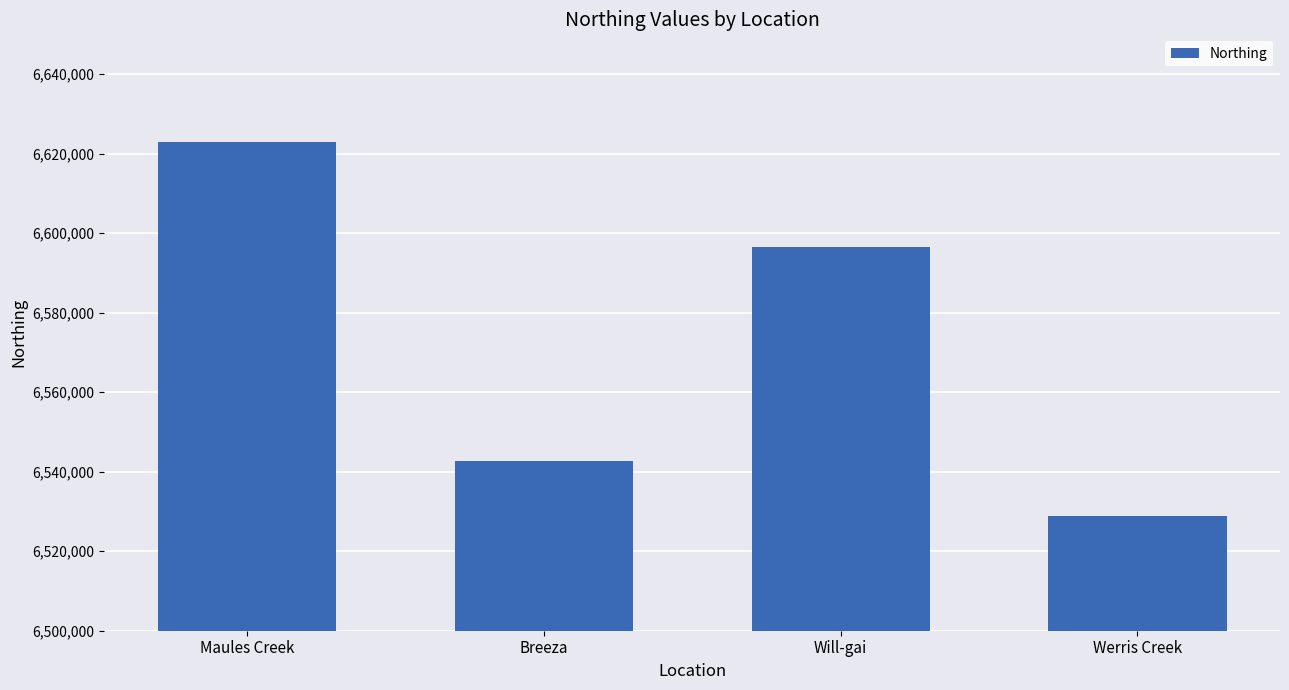

What is the sum of all values?

26290769